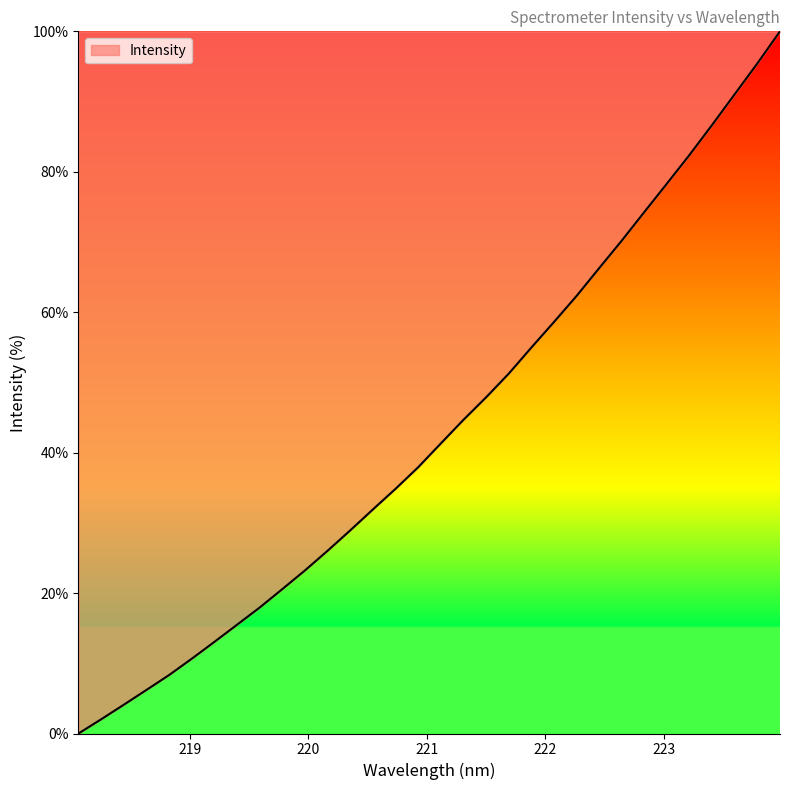

What is the maximum value shown in the chart?

100.0